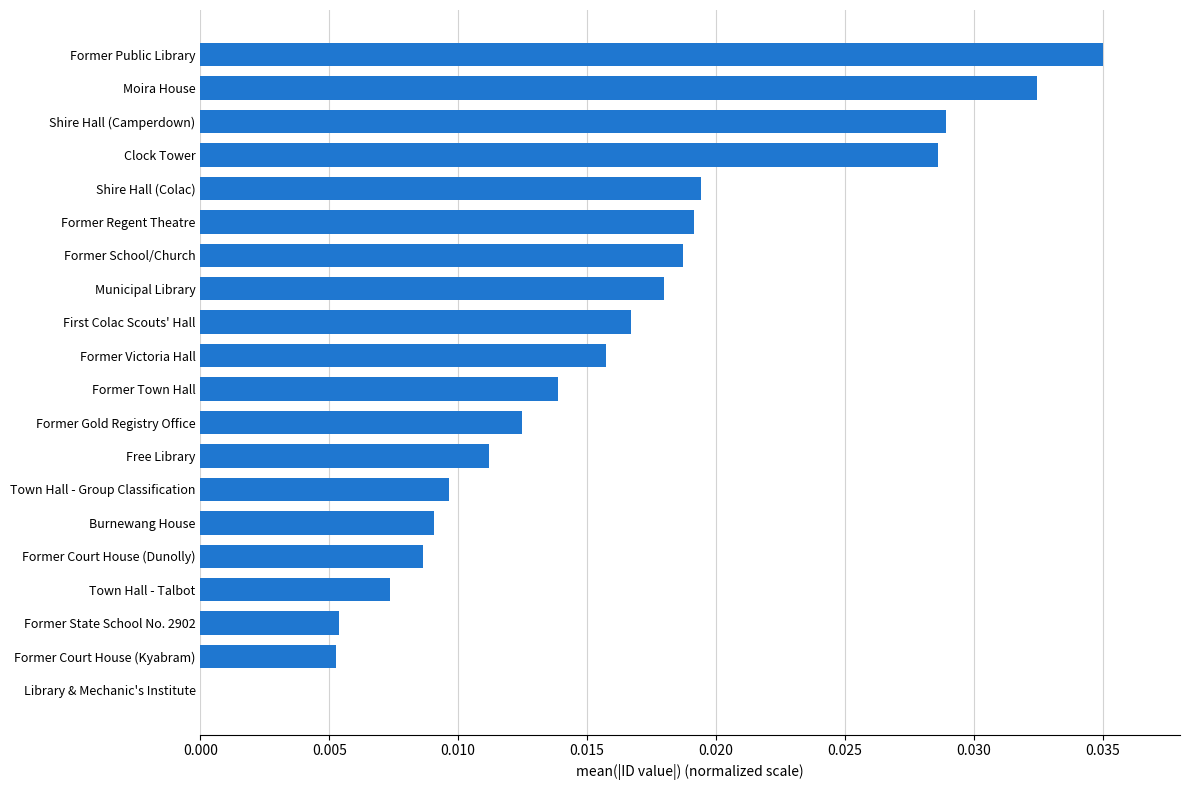

At which category does the chart reach its peak across all series?

Former Public Library